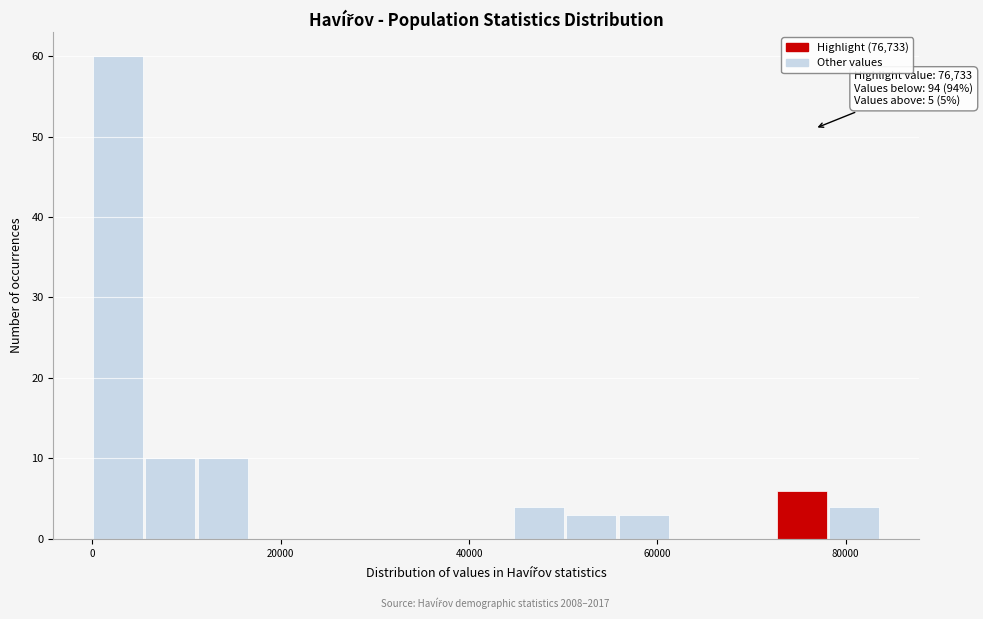

Read against the x-axis, roughly where is the centre of the tallest bar?

2000